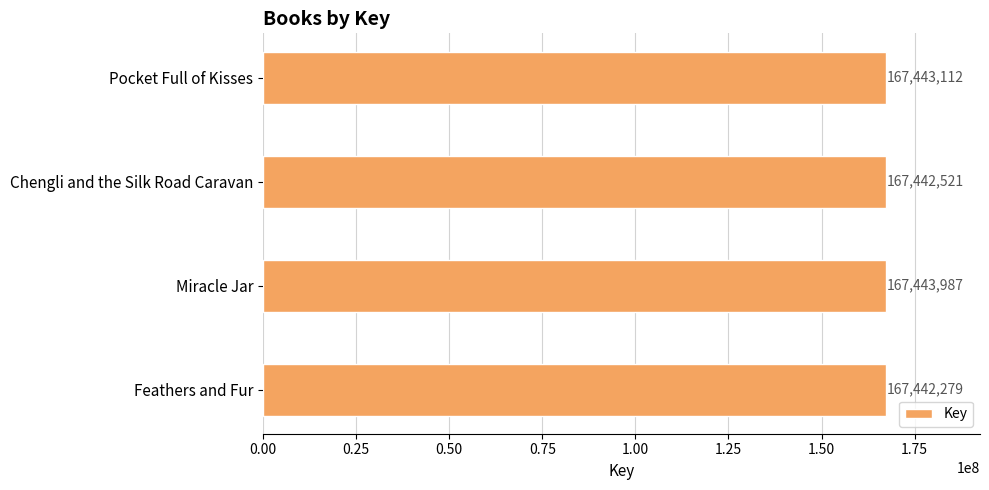

How many distinct data groups are displayed?

1